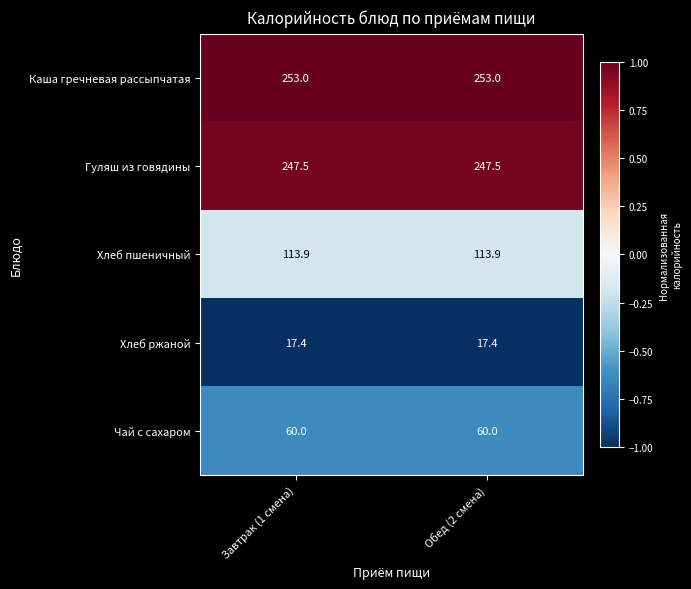

What is the average value of the Хлеб ржаной series?

17.4